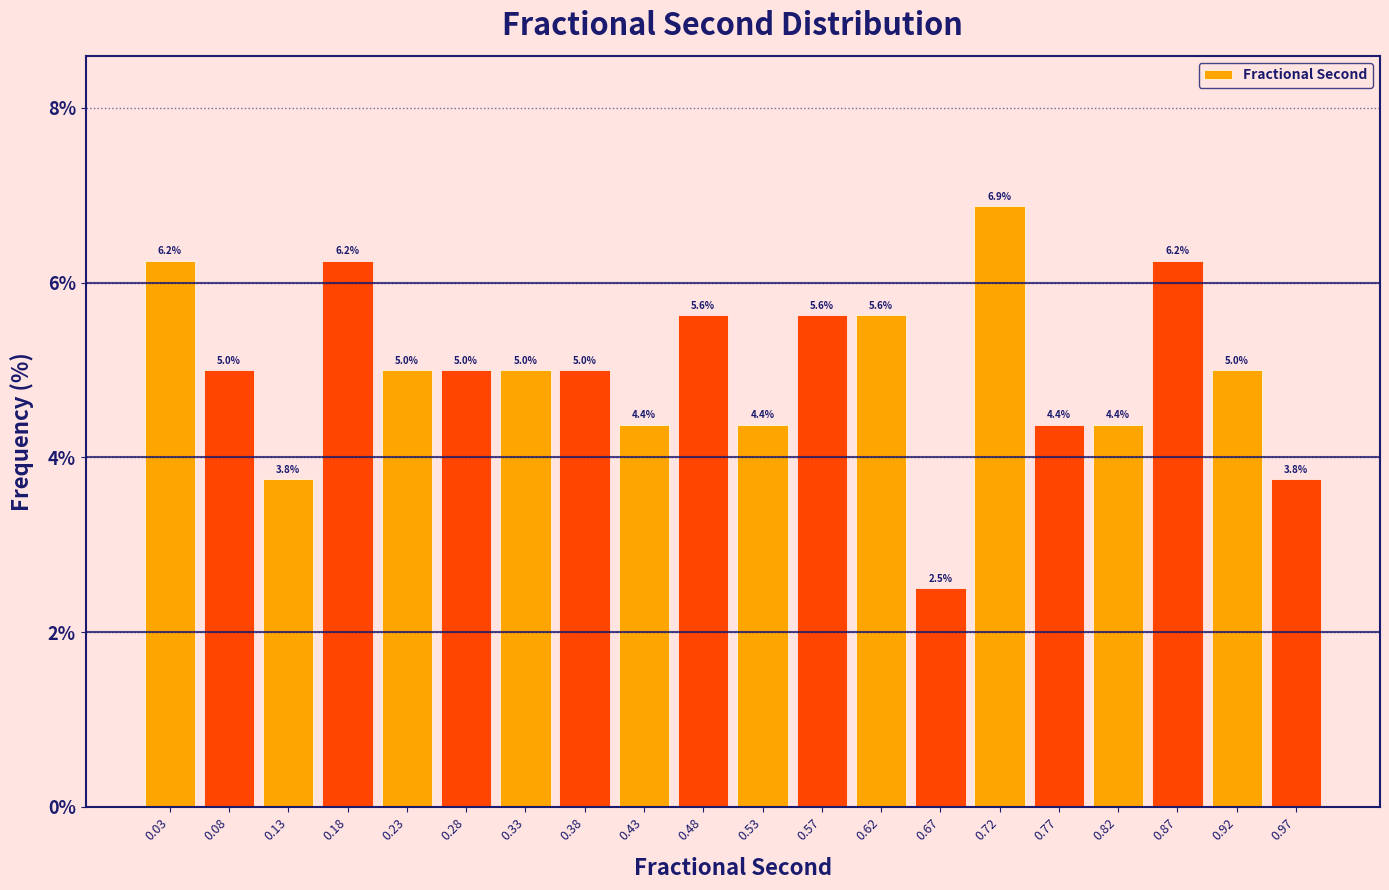

Which range on the x-axis has the tallest bar?

0.700 to 0.750